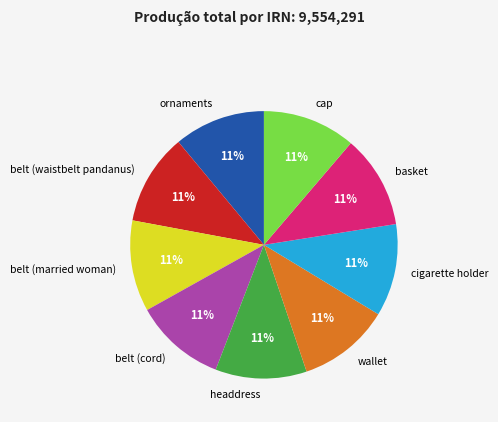

To the nearest percent, what is the combined percentage of cigarette holder and belt (married woman)?

22%